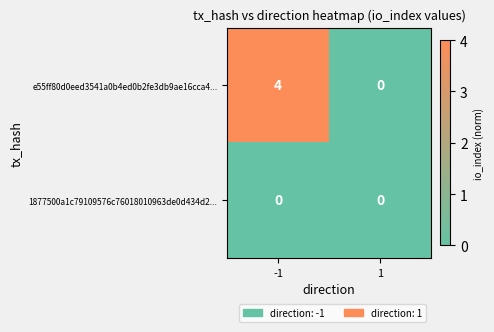

At which category is the sum across all series the highest?

-1